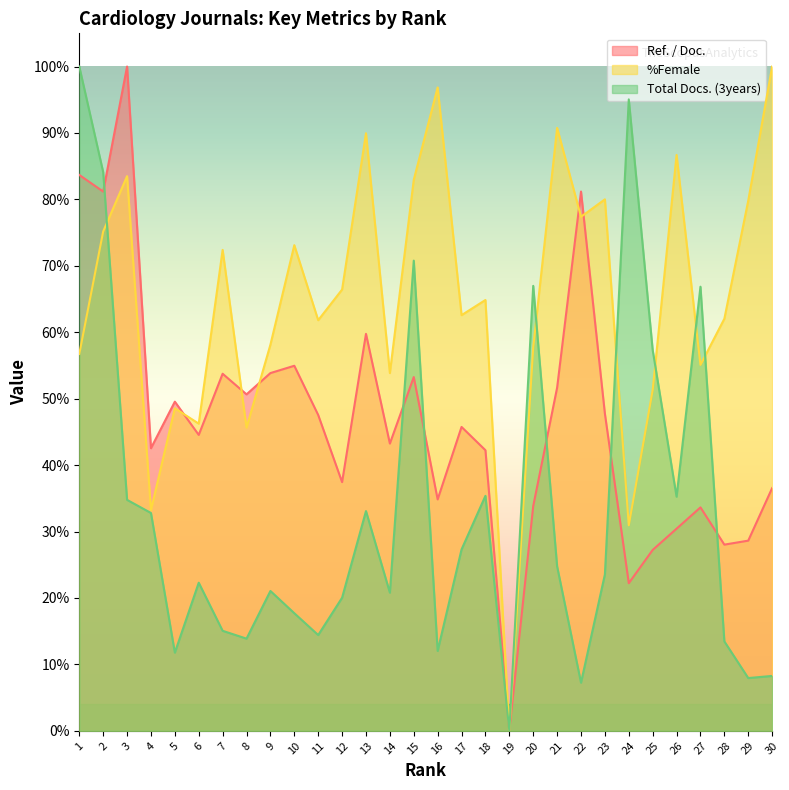

Reading left to right, what are all the values shown in this chart?

Ref. / Doc.: 2623.5	2545.0	3135.0	1333.7	1553.4	1396.5	1685.2	1587.9	1688.3	1722.8	1490.6	1173.7	1873.5	1355.7	1669.5	1092.1	1434.1	1324.3	0.0	1060.7	1619.3	2545.0	1496.9	696.7	853.6	954.0	1054.4	878.7	897.5	1145.4
%Female: 1778.5	2356.6	2617.6	1041.7	1522.1	1449.7	2269.6	1431.2	1822.3	2292.0	1937.8	2082.6	2820.1	1688.4	2600.7	3036.5	1961.7	2033.3	0.0	1810.0	2845.5	2425.9	2508.3	970.1	1608.3	2717.7	1726.9	1944.7	2502.1	3135.0
Total Docs. (3years): 3135.0	2637.0	1090.0	1028.0	369.0	699.0	472.0	435.0	660.0	555.0	452.0	628.0	1037.0	652.0	2219.0	377.0	856.0	1109.0	0.0	2100.0	776.0	227.0	738.0	2980.0	1797.0	1105.0	2096.0	422.0	249.0	259.0